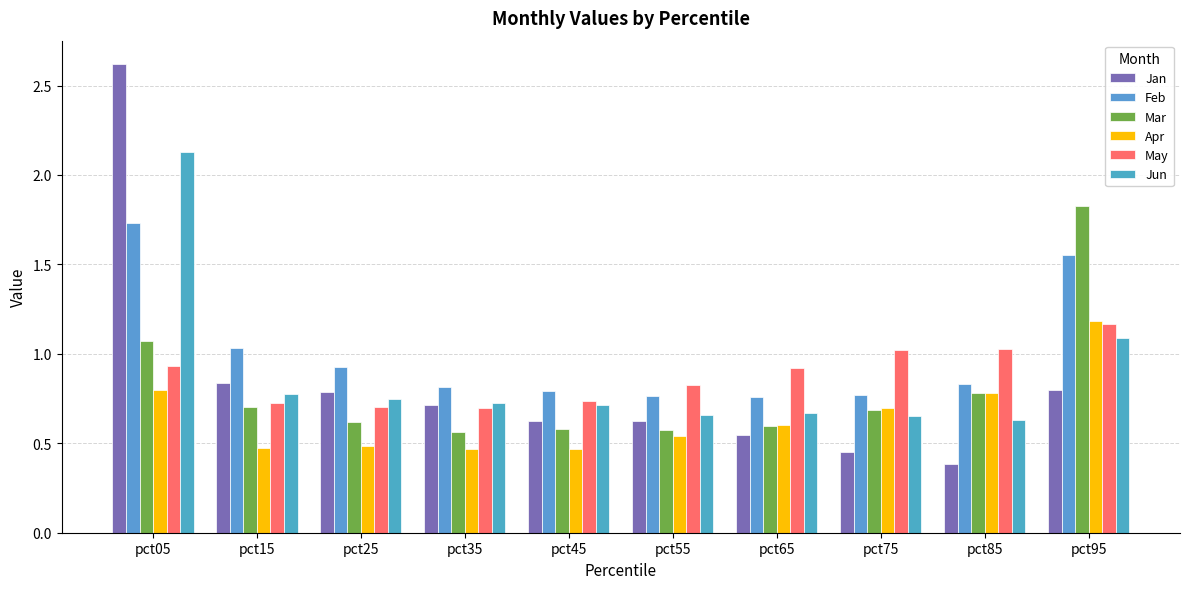

Reading left to right, extract all data points from this chart.

Jan: 2.6	0.8	0.8	0.7	0.6	0.6	0.5	0.4	0.4	0.8
Feb: 1.7	1.0	0.9	0.8	0.8	0.8	0.8	0.8	0.8	1.6
Mar: 1.1	0.7	0.6	0.6	0.6	0.6	0.6	0.7	0.8	1.8
Apr: 0.8	0.5	0.5	0.5	0.5	0.5	0.6	0.7	0.8	1.2
May: 0.9	0.7	0.7	0.7	0.7	0.8	0.9	1.0	1.0	1.2
Jun: 2.1	0.8	0.7	0.7	0.7	0.7	0.7	0.7	0.6	1.1